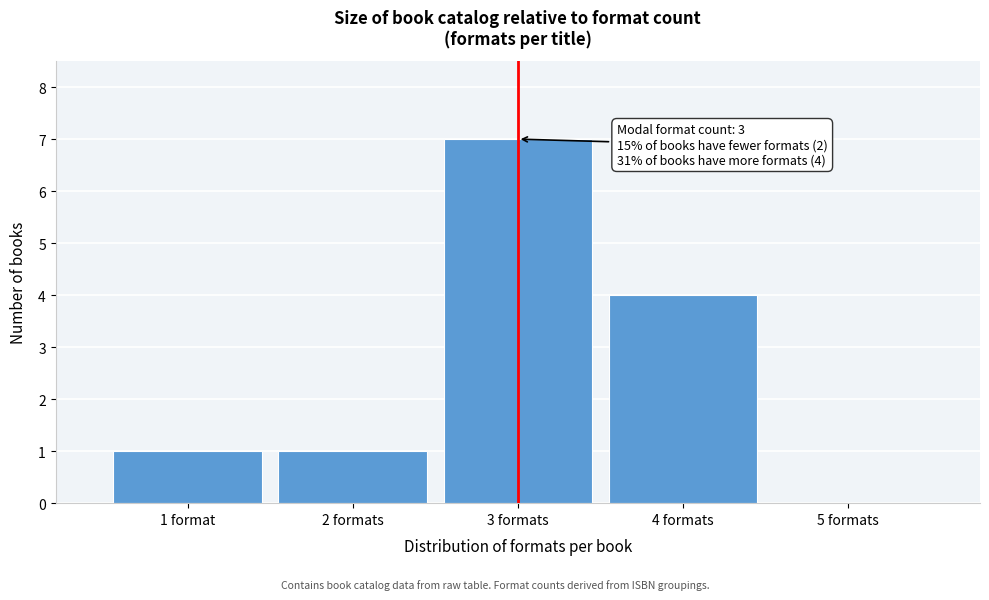

Reading left to right, what are all the values shown in this chart?

1 format=1	2 formats=1	3 formats=7	4 formats=4	5 formats=0